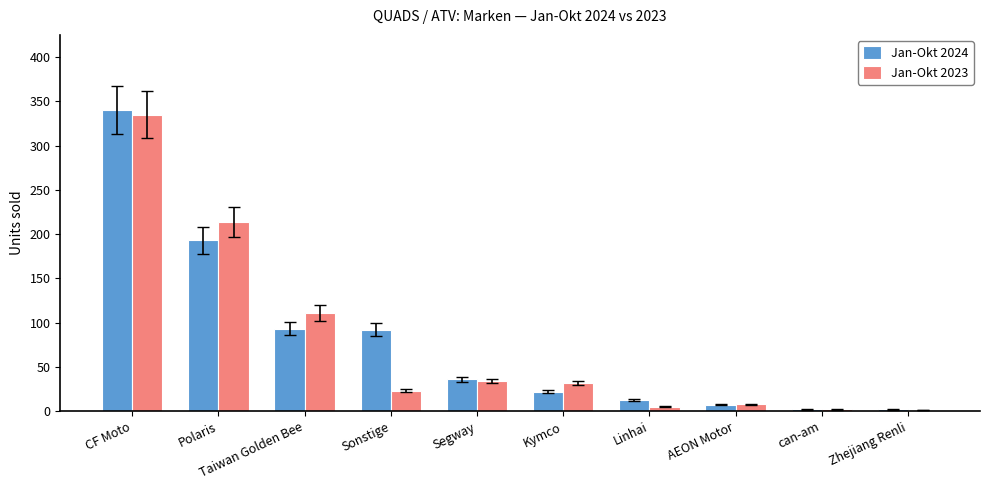

Is it true that Jan-Okt 2024 equals 2 at Zhejiang Renli?

True